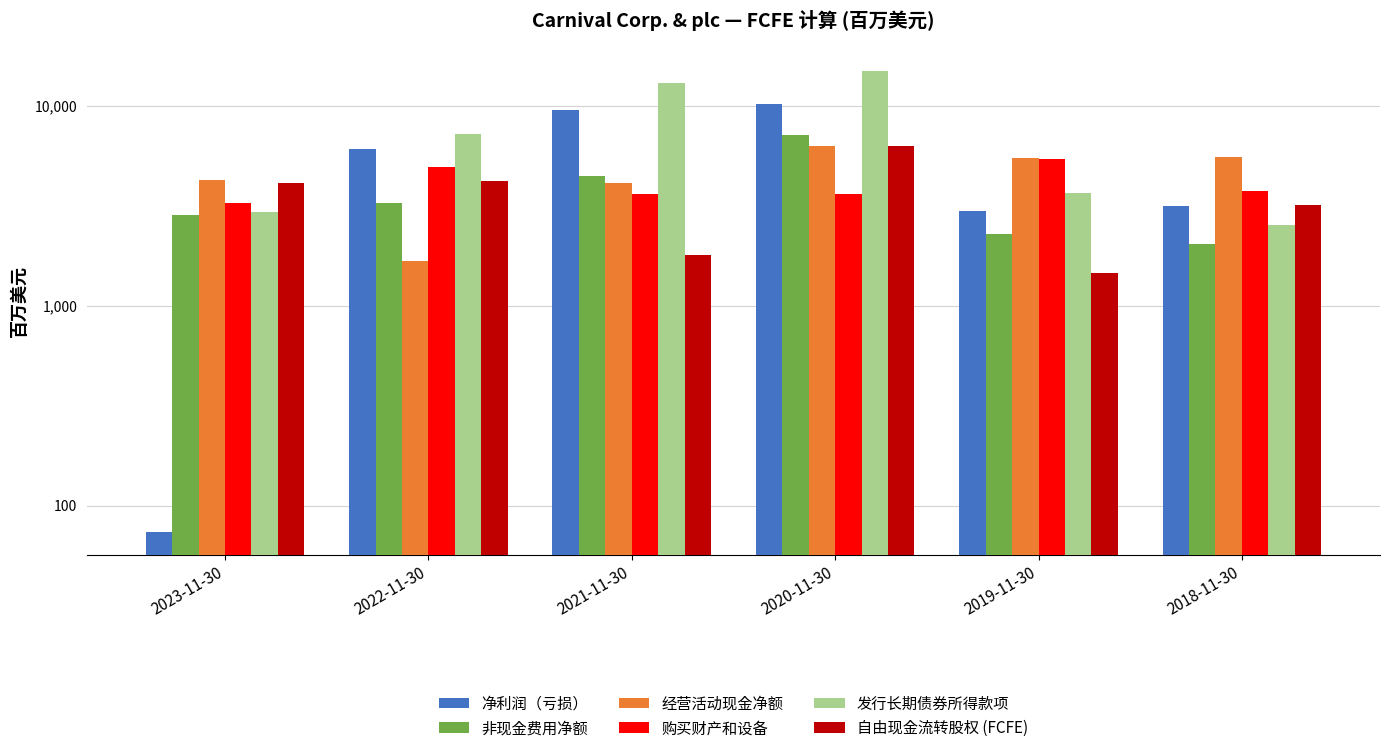

Reading right to left, transcribe all the data shown in this chart.

净利润（亏损）: 3152	2990	10236	9501	6093	74
非现金费用净额: 2033	2273	7121	4434	3260	2830
经营活动现金净额: 5549	5475	6301	4109	1670	4281
购买财产和设备: 3749	5429	3620	3607	4940	3284
发行长期债券所得款项: 2542	3674	15020	13042	7209	2961
自由现金流转股权 (FCFE): 3203	1464	6330	1787	4220	4112